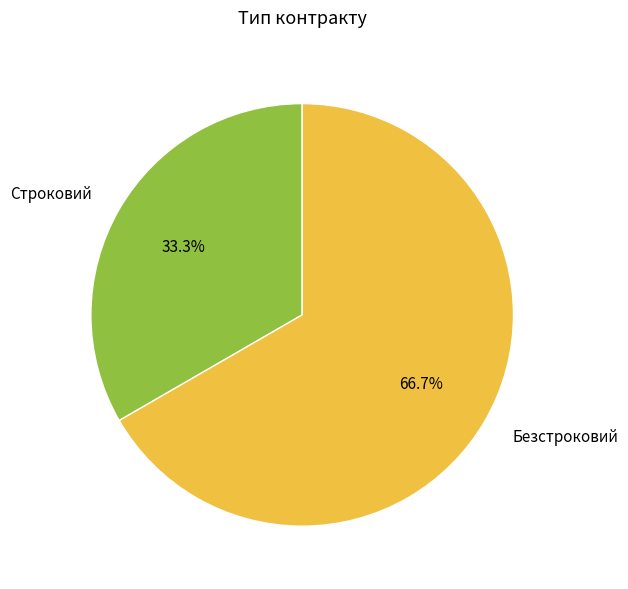

What is the largest slice in the pie chart?

Безстроковий